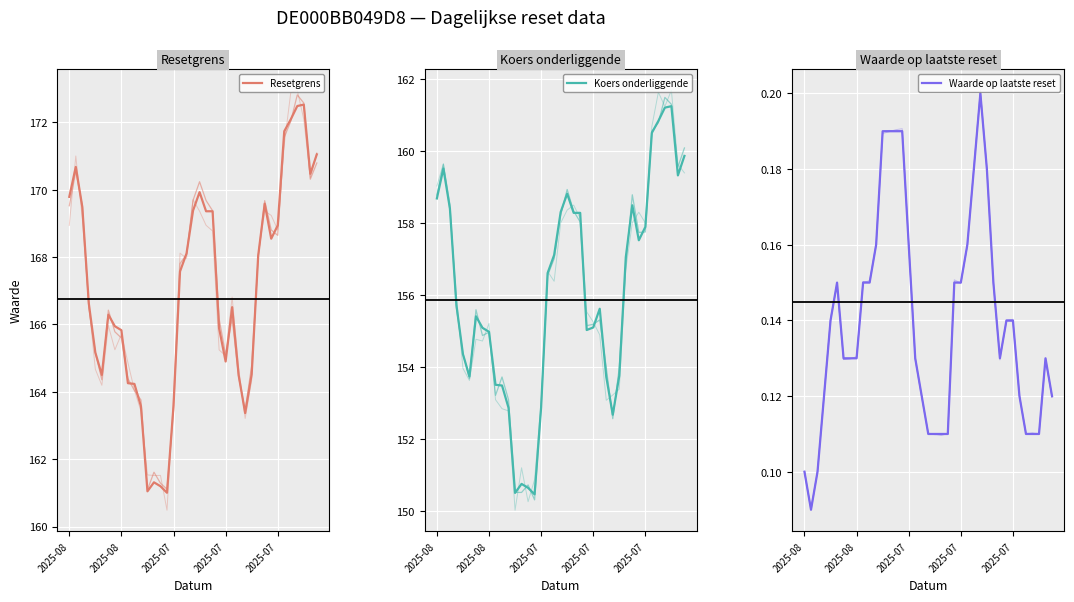

True or false: Resetgrens and Waarde op laatste reset intersect in this chart.

False